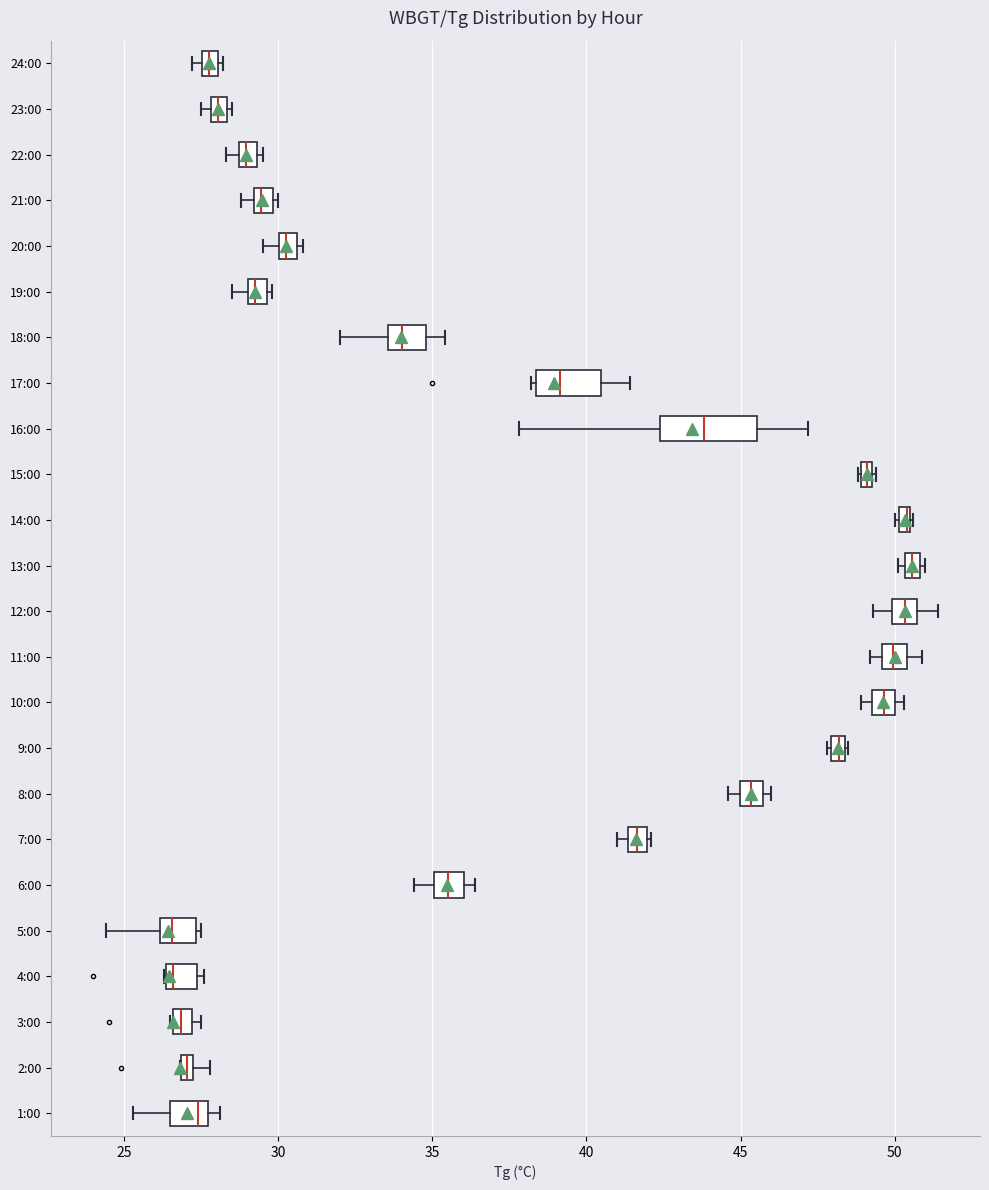

Comparing the boxes themselves (not the whiskers), which one is the widest?

16:00